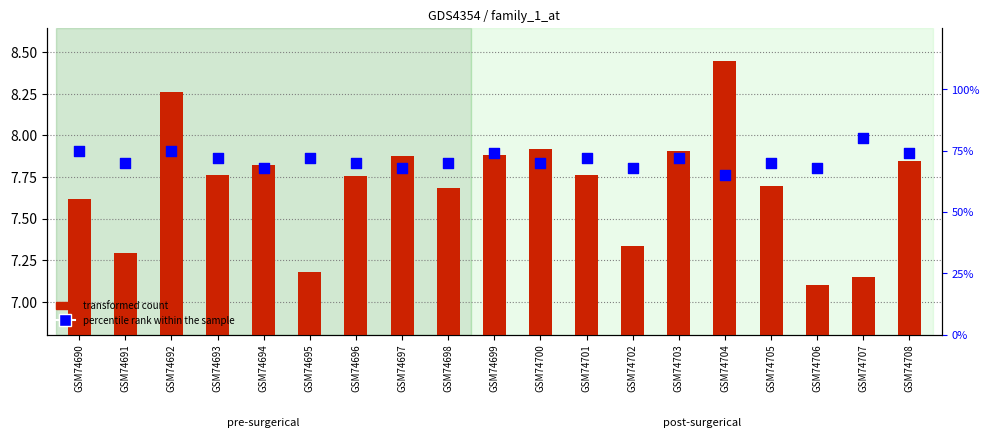

Which series reaches the maximum Y coordinate?

percentile rank within the sample